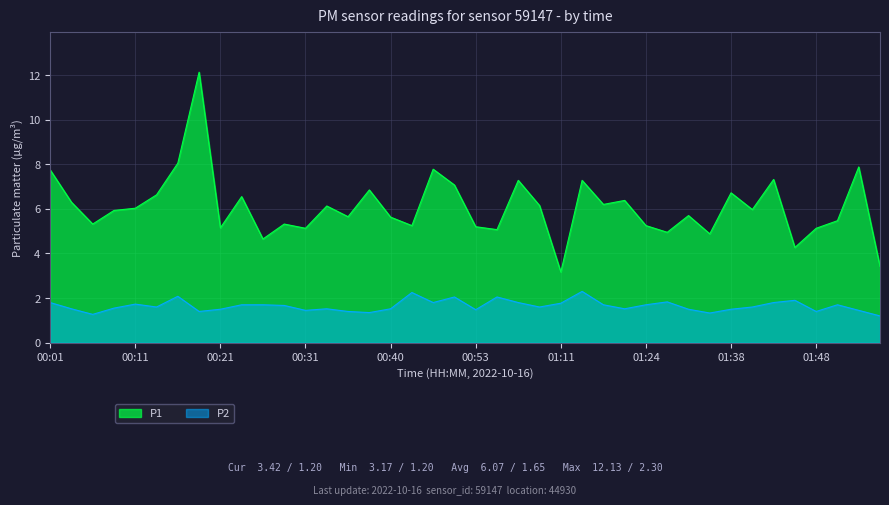

What is the label of the 36th point from the left?

01:45